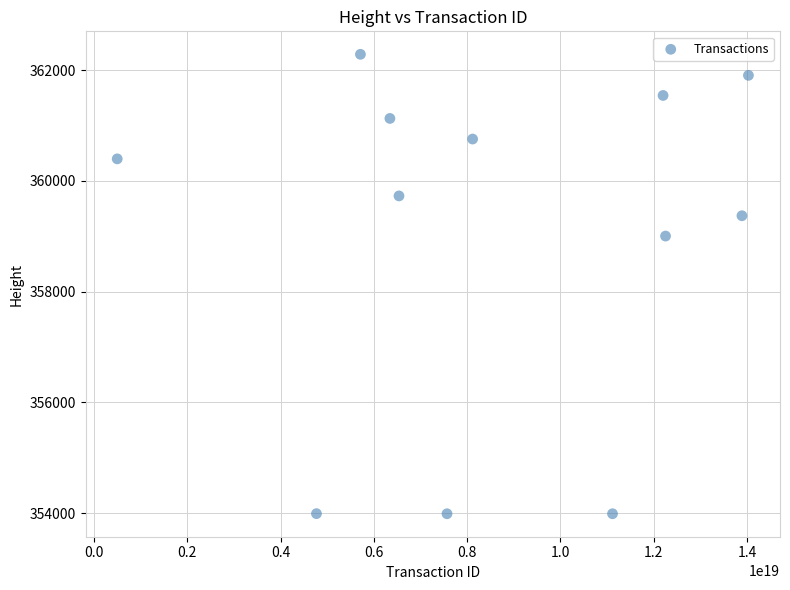

What Y value in the scatter plot is closest to 358136?

359002